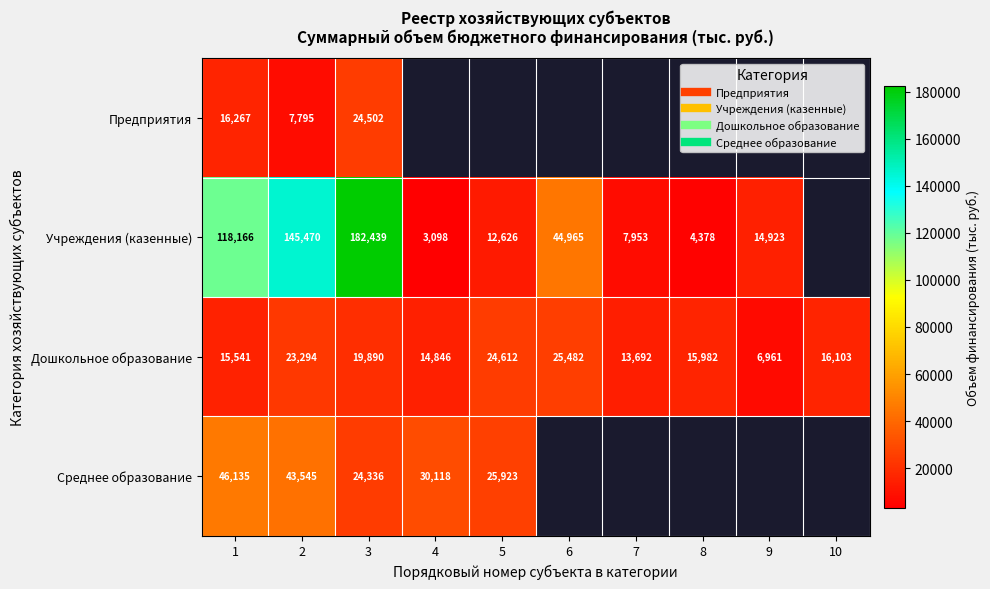

Which category has the highest value in the Дошкольное образование series?

6